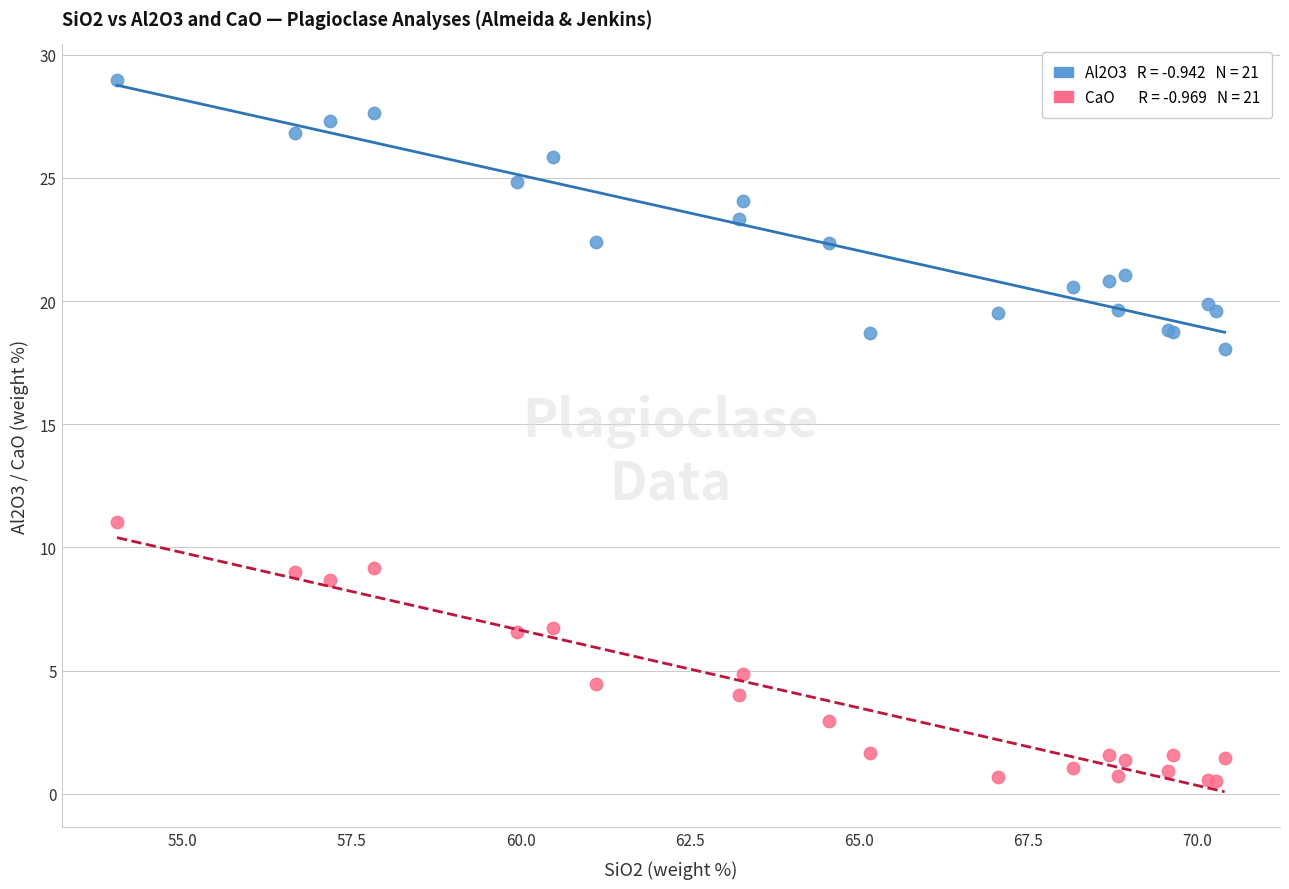

Across all series, what Y value is closest to 14?

11.0